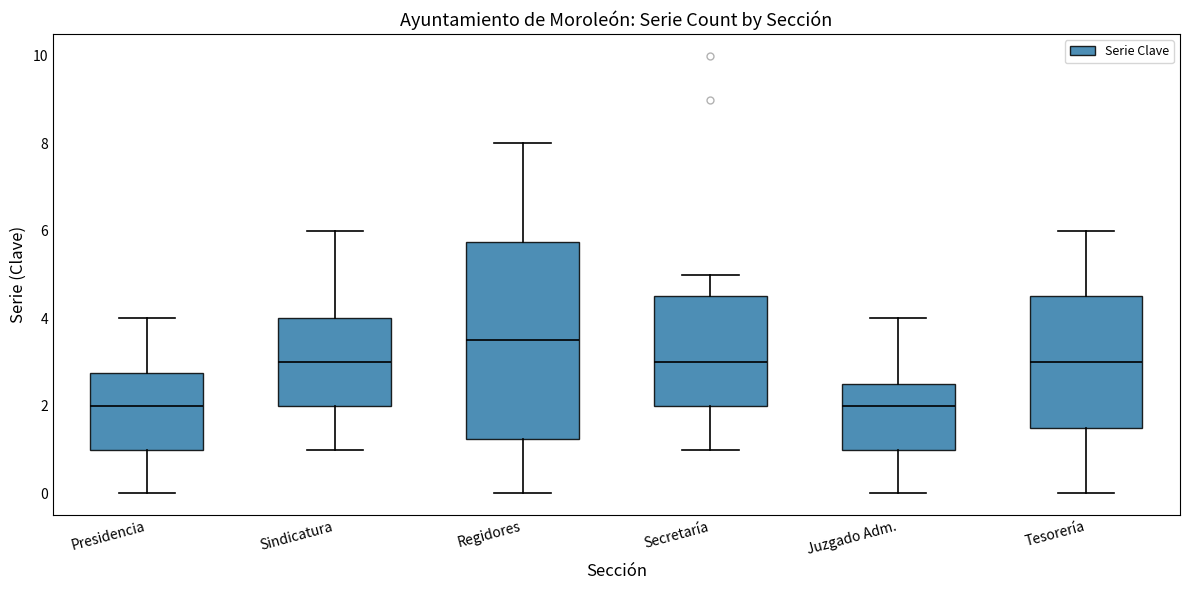

Reading left to right, transcribe this box plot: for each box, give where its median line is, the range the box spans, and where its two whiskers end, as read against the y-axis. The values are not printed on the chart, so give them approximately, as read against the axis.

Presidencia: median 2.0, box 1.0 to 2.8, whiskers 0.0 to 4.0
Sindicatura: median 3.0, box 2.0 to 4.0, whiskers 1.0 to 6.0
Regidores: median 3.6, box 1.2 to 5.8, whiskers 0.0 to 8.0
Secretaría: median 3.0, box 2.0 to 4.6, whiskers 1.0 to 5.0
Juzgado Adm.: median 2.0, box 1.0 to 2.6, whiskers 0.0 to 4.0
Tesorería: median 3.0, box 1.6 to 4.6, whiskers 0.0 to 6.0